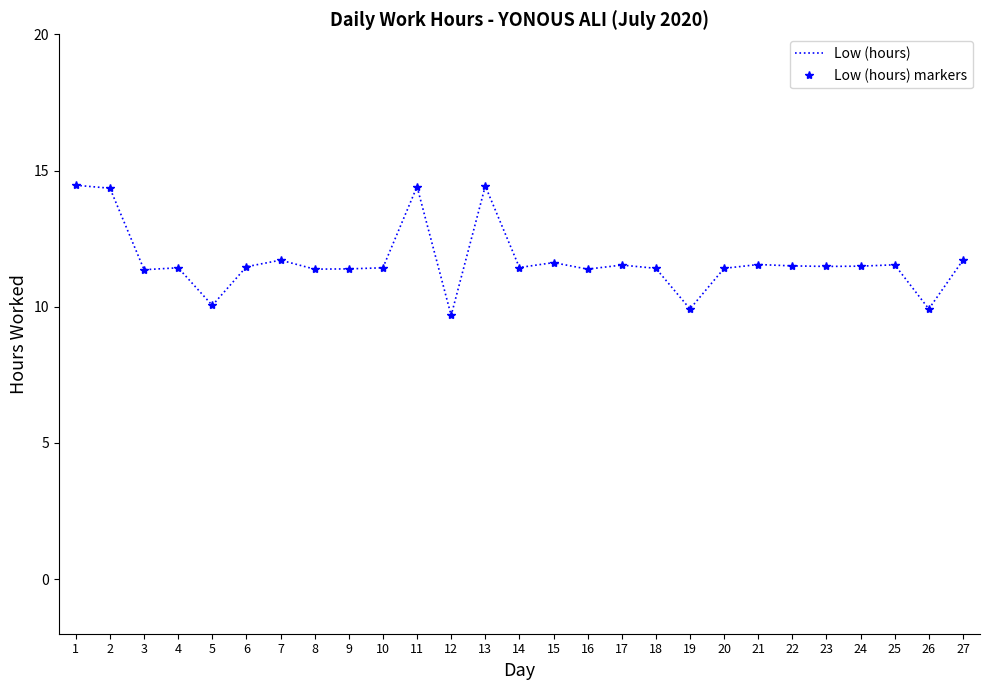

What are all the series names shown in the legend?

Low (hours), Low (hours) markers